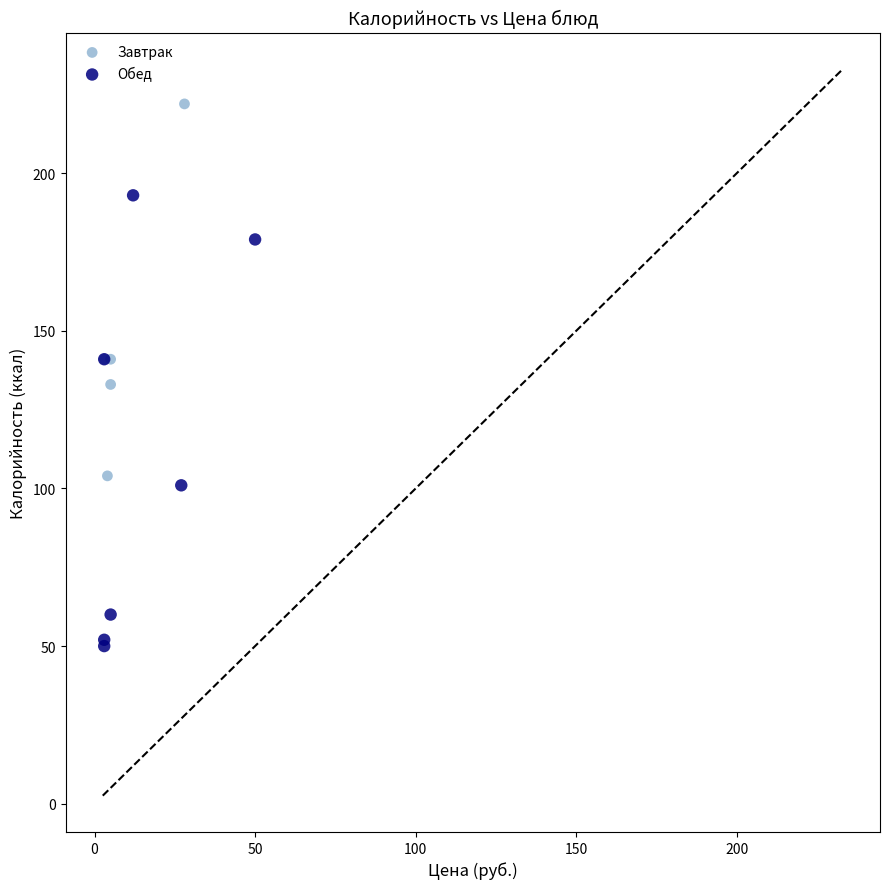

Which series contains the lowest Y value?

Обед